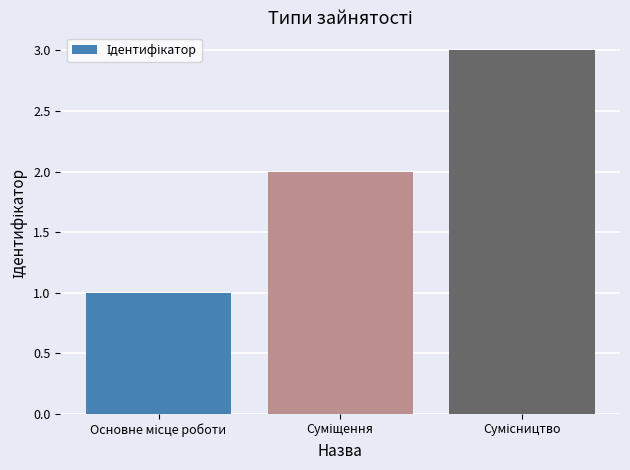

What is the greatest value displayed?

3